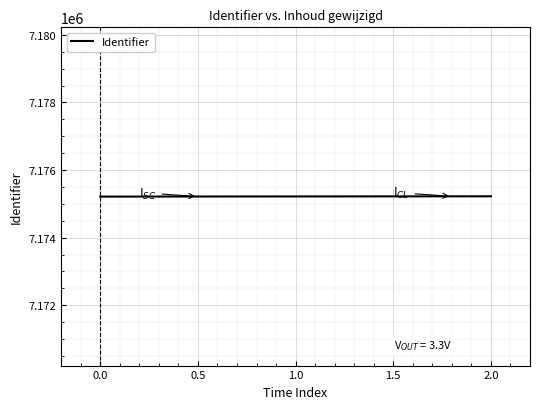

True or false: the data shows 10786565 at 0.0.

False